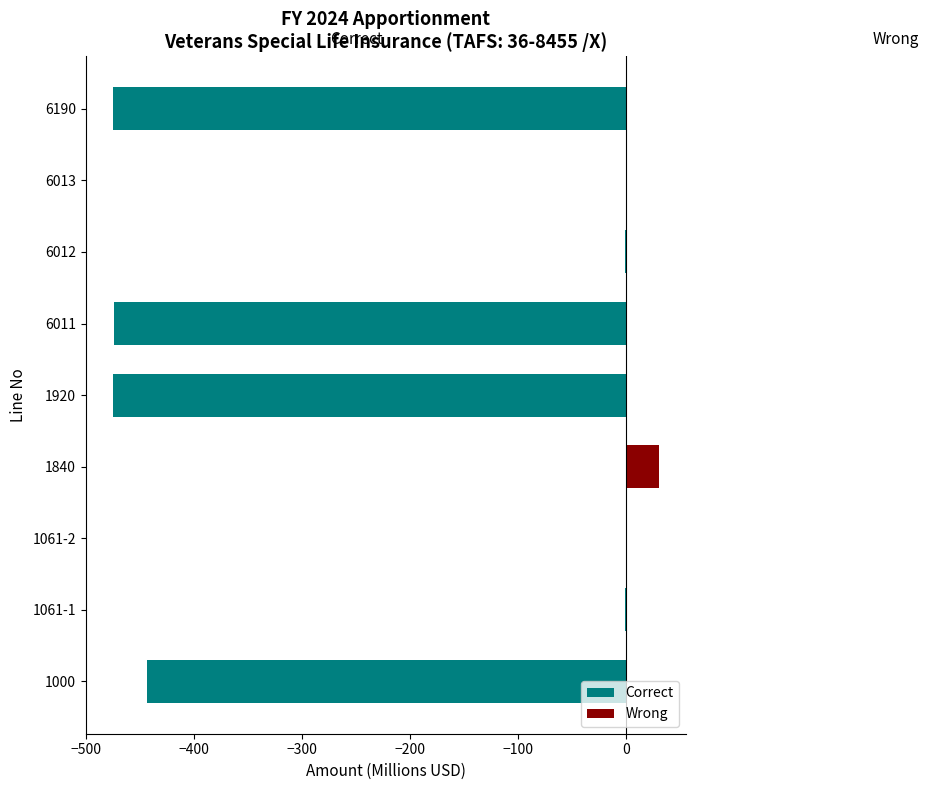

Does the chart contain any negative values?

Yes